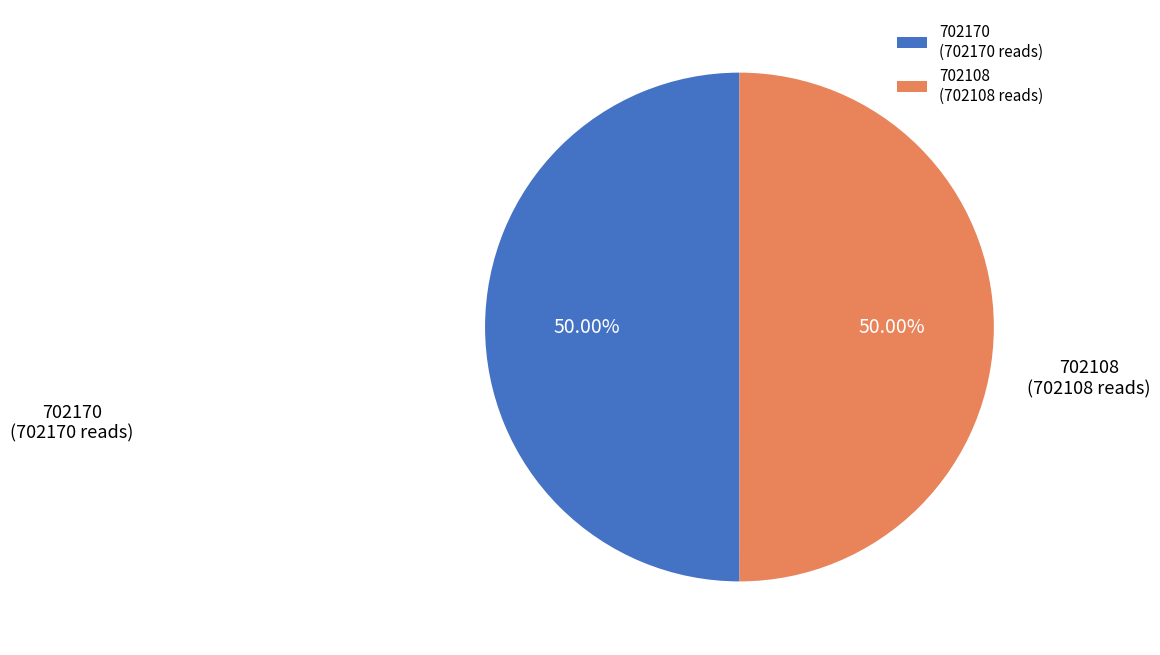

To the nearest percent, what percentage of the pie is 702170?

50%